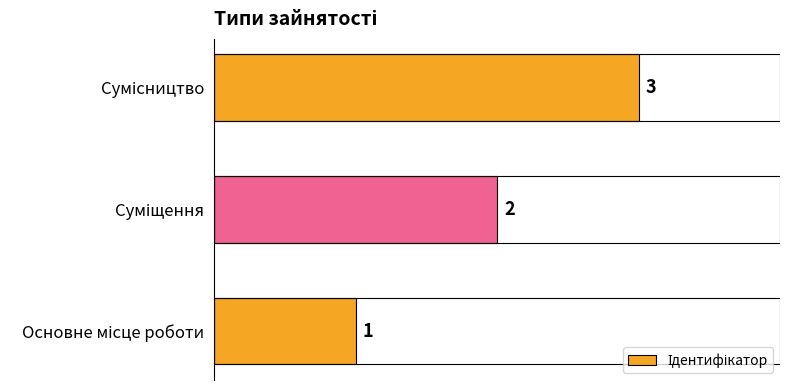

What is the maximum value shown in the chart?

3